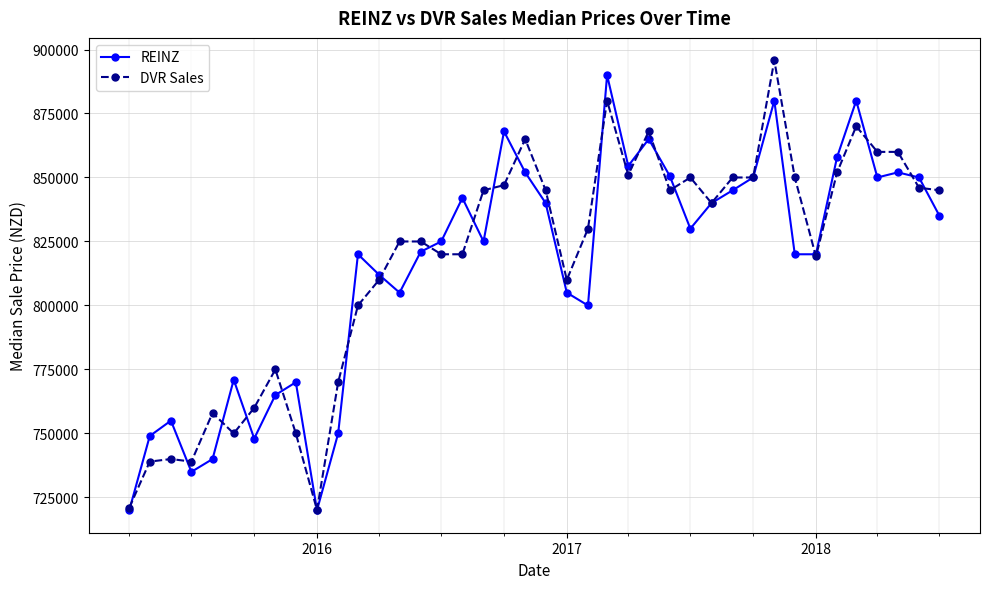

True or false: DVR Sales and REINZ intersect in this chart.

True